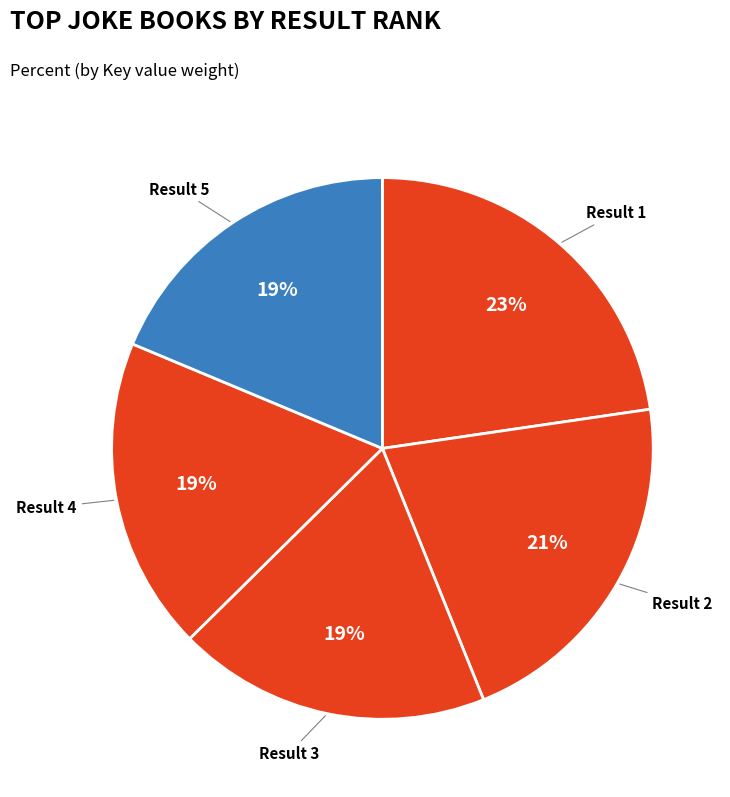

Does Result 5 account for over 50% of the chart?

No